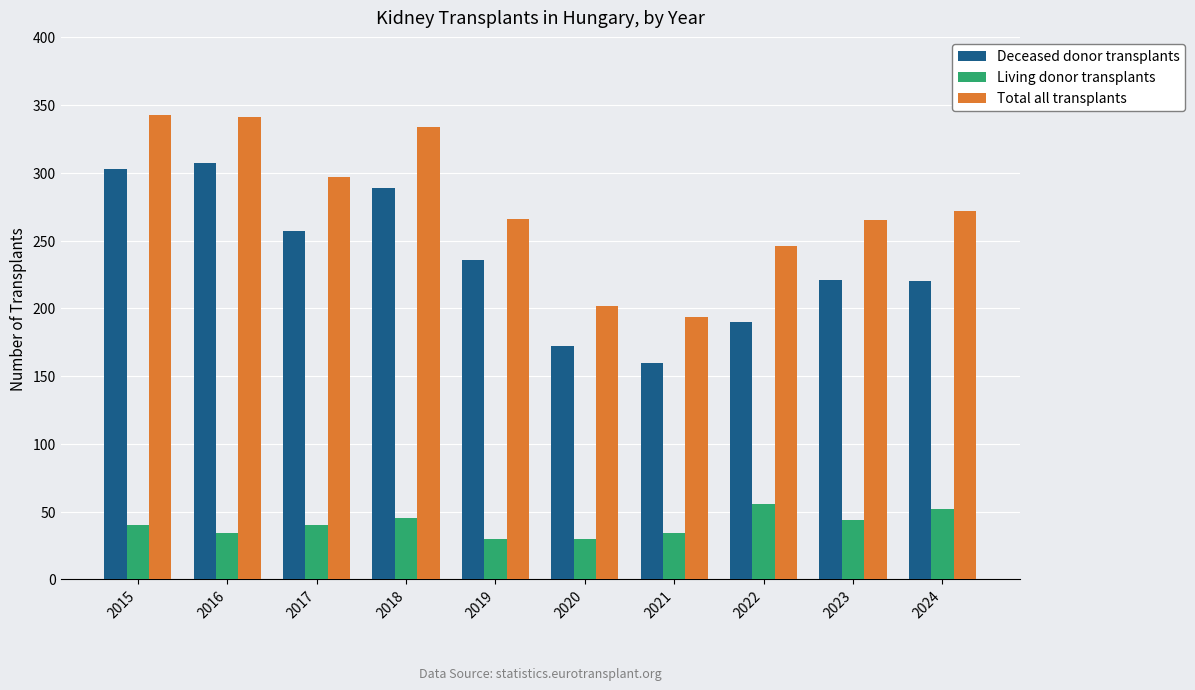

What is the difference between the highest and lowest values at 2019?

236